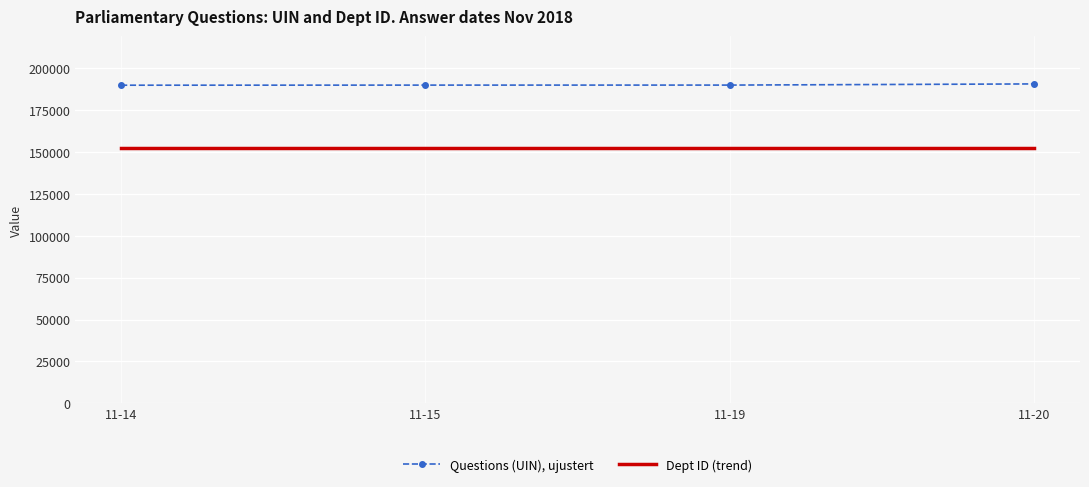

True or false: Questions (UIN), ujustert has a value of 123718.5 at 11-14.

False